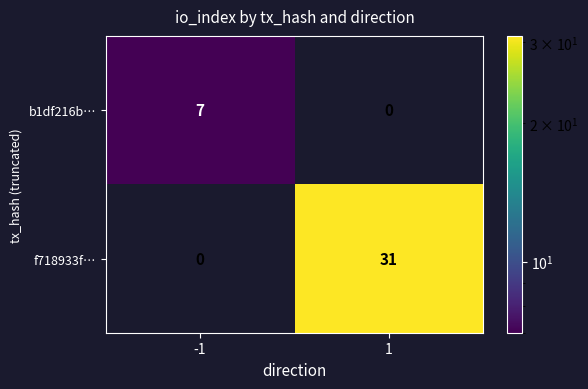

Which series changed the most between -1 and 1?

f718933f…